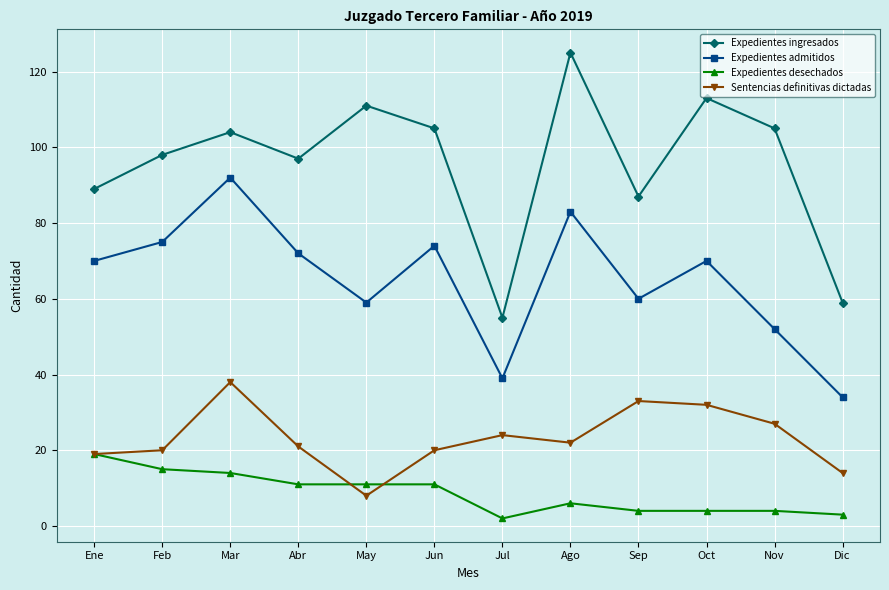

At how many categories does at least one series exceed 39?

12